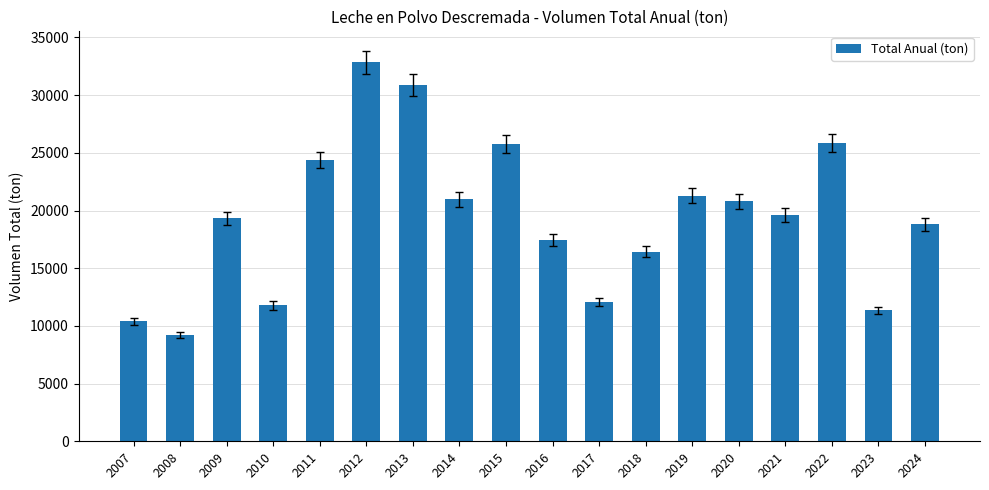

The chart shows a value of 21095.7 at 2013. True or false?

False